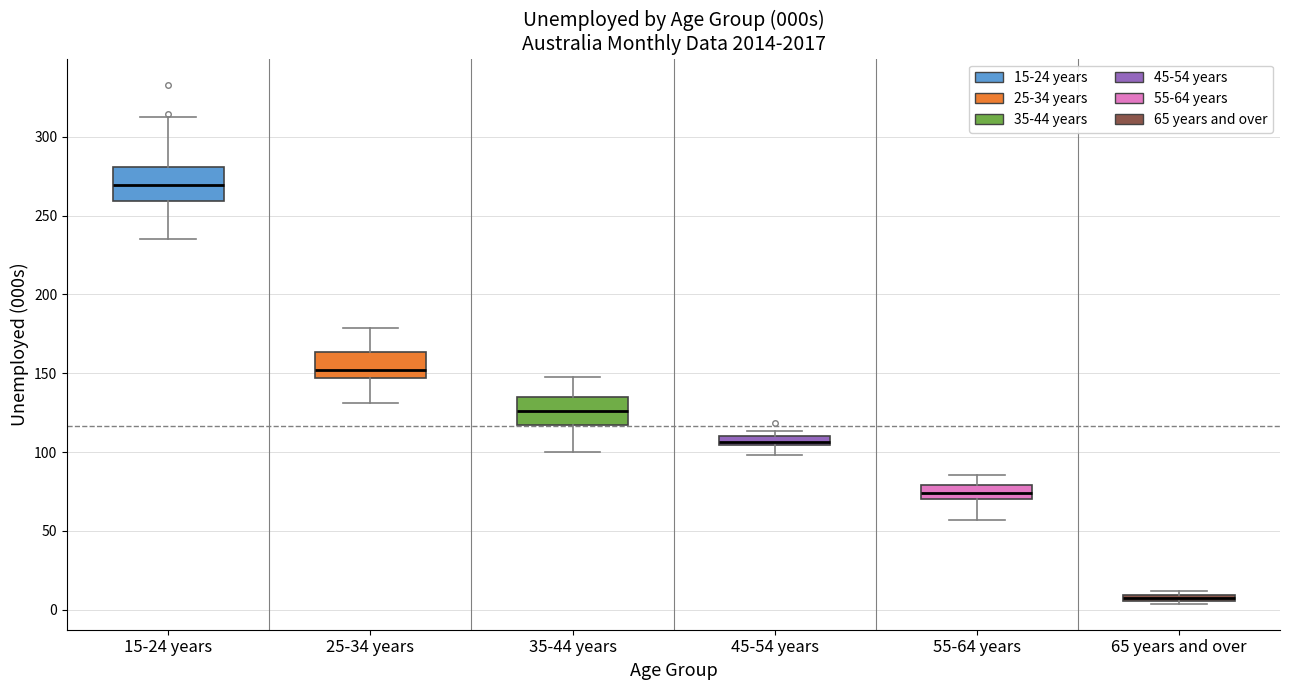

Where does the lower whisker of the box for 35-44 years end on the y-axis? The values are not printed on the chart, so give them approximately, as read against the axis.

100